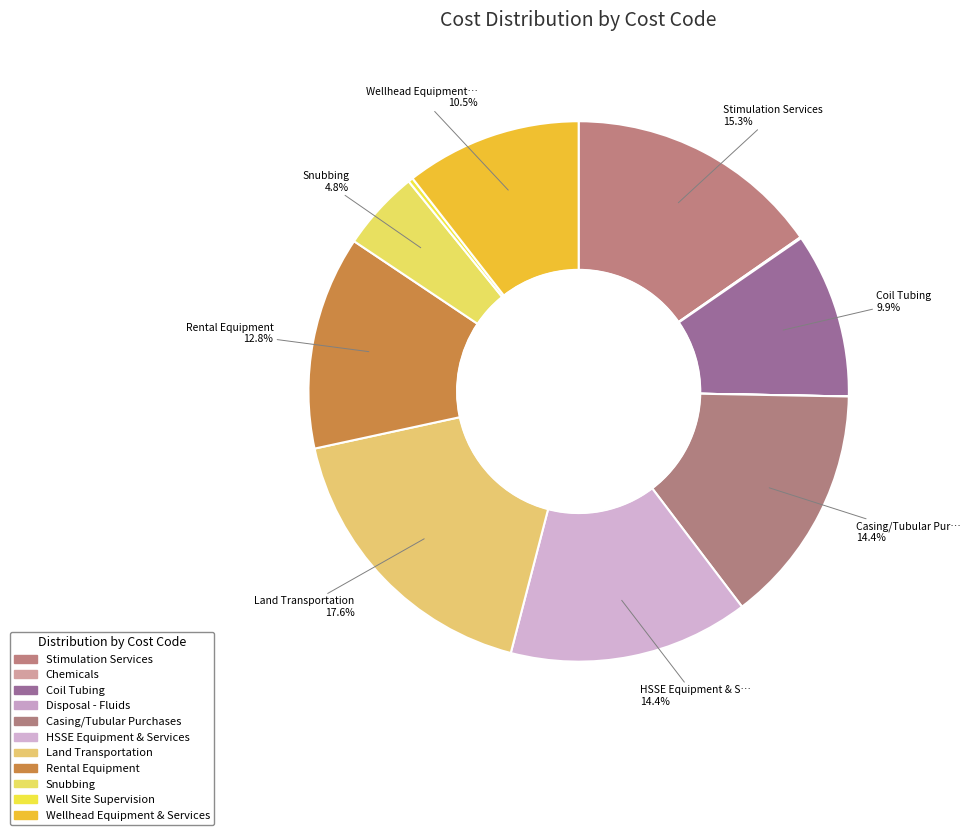

Which slice is the smallest?

Disposal - Fluids